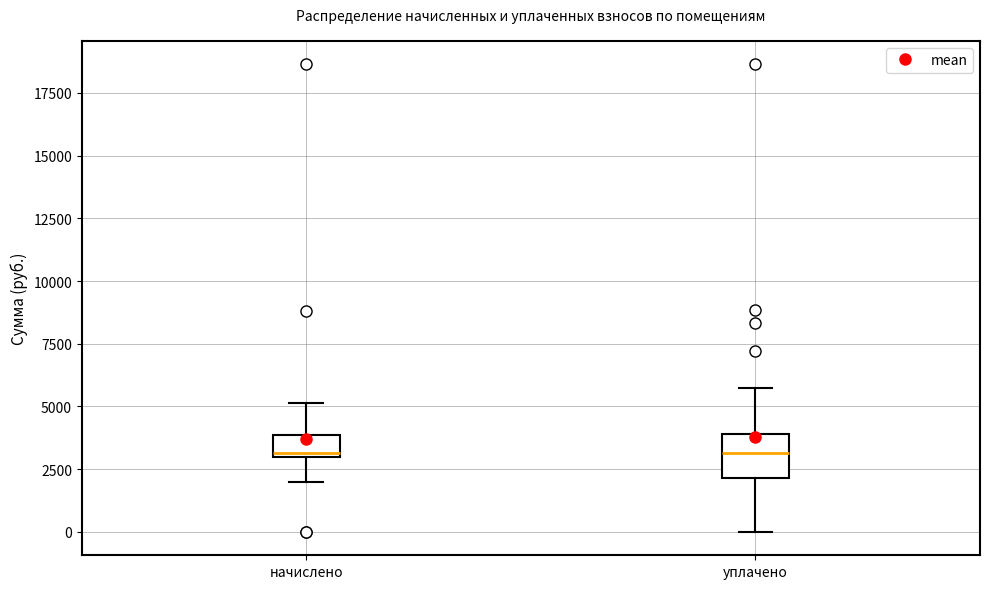

Comparing the boxes themselves (not the whiskers), which one is the tallest?

уплачено